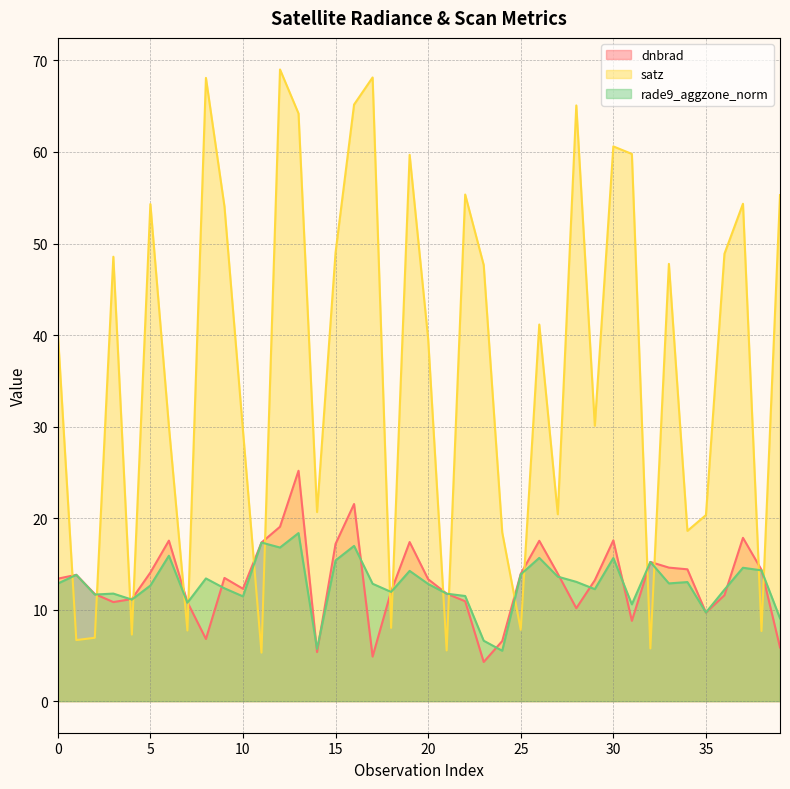

Which series changed the most between 17 and 19?

dnbrad